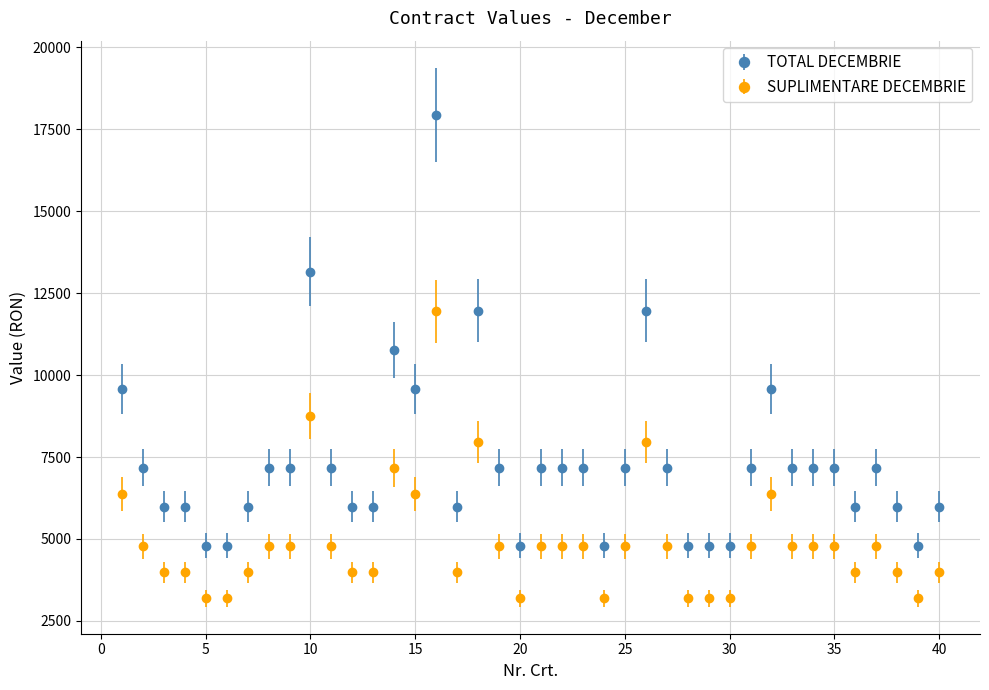

Which series has the largest total across all categories?

TOTAL DECEMBRIE